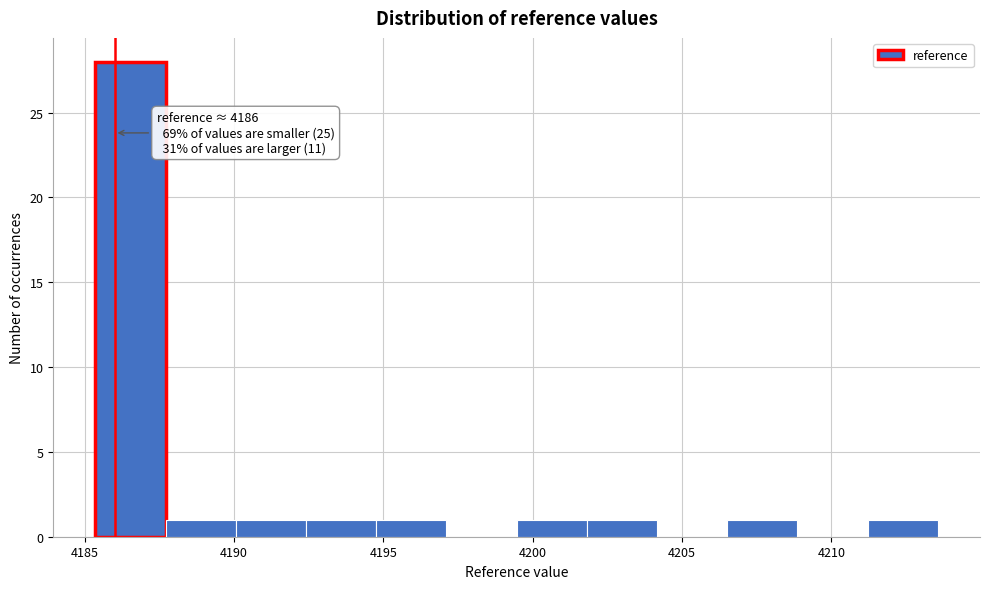

Over which range of the x-axis is the bar tallest?

4185.5 to 4187.5